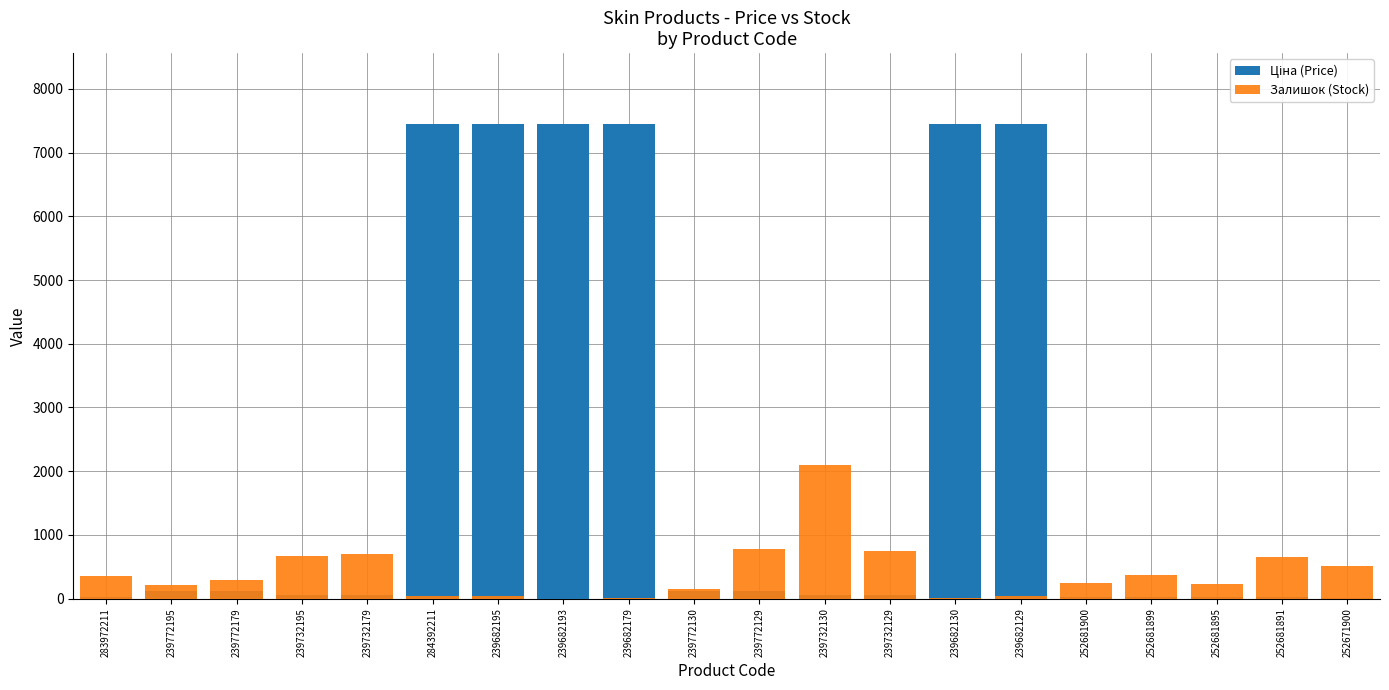

Reading right to left, list all the values displayed in this chart.

Ціна (Price): 15.7	31.3	31.3	31.3	31.3	7444.6	7444.6	55.9	55.9	111.8	111.8	7444.6	7444.6	7444.6	7444.6	55.9	55.9	111.8	111.8	32.0
Залишок (Stock): 511.0	658.0	222.0	372.0	237.0	34.0	10.0	744.0	2093.0	786.0	153.0	17.0	0.0	43.0	44.0	702.0	670.0	290.0	218.0	360.0